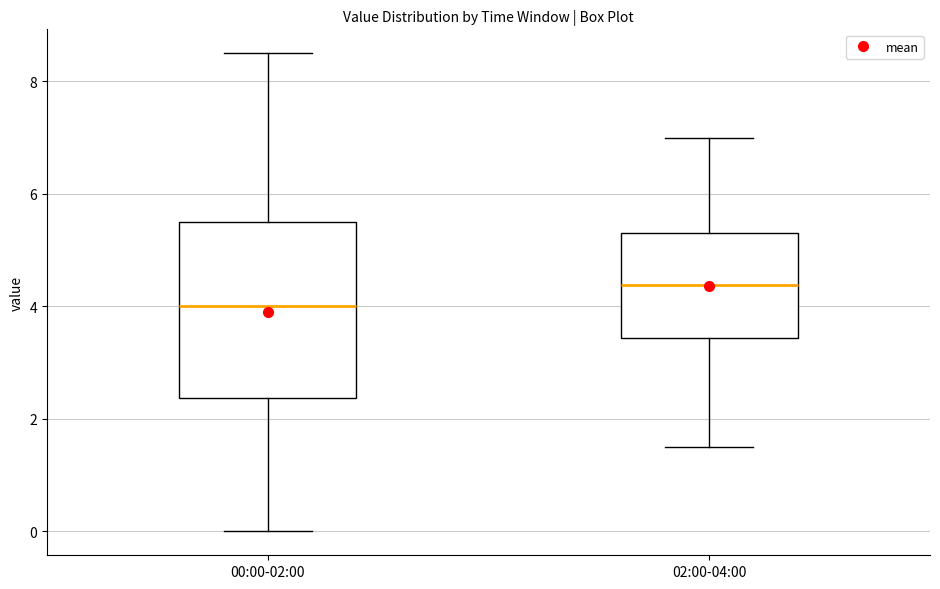

Comparing the boxes themselves (not the whiskers), which one is the tallest?

00:00-02:00